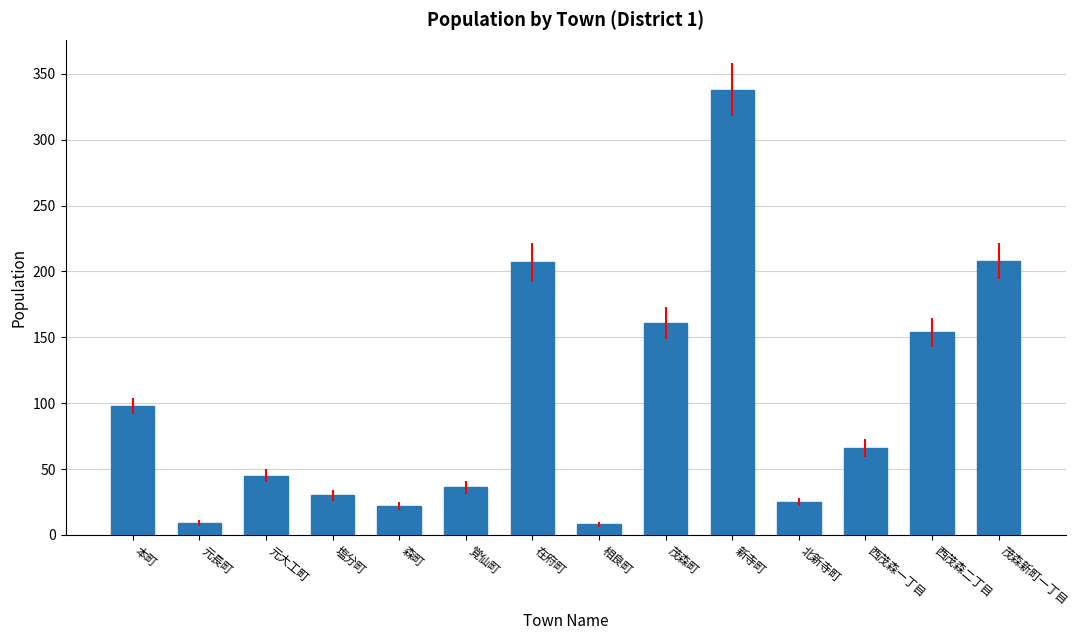

The value at 茂森町 is 161. True or false?

True